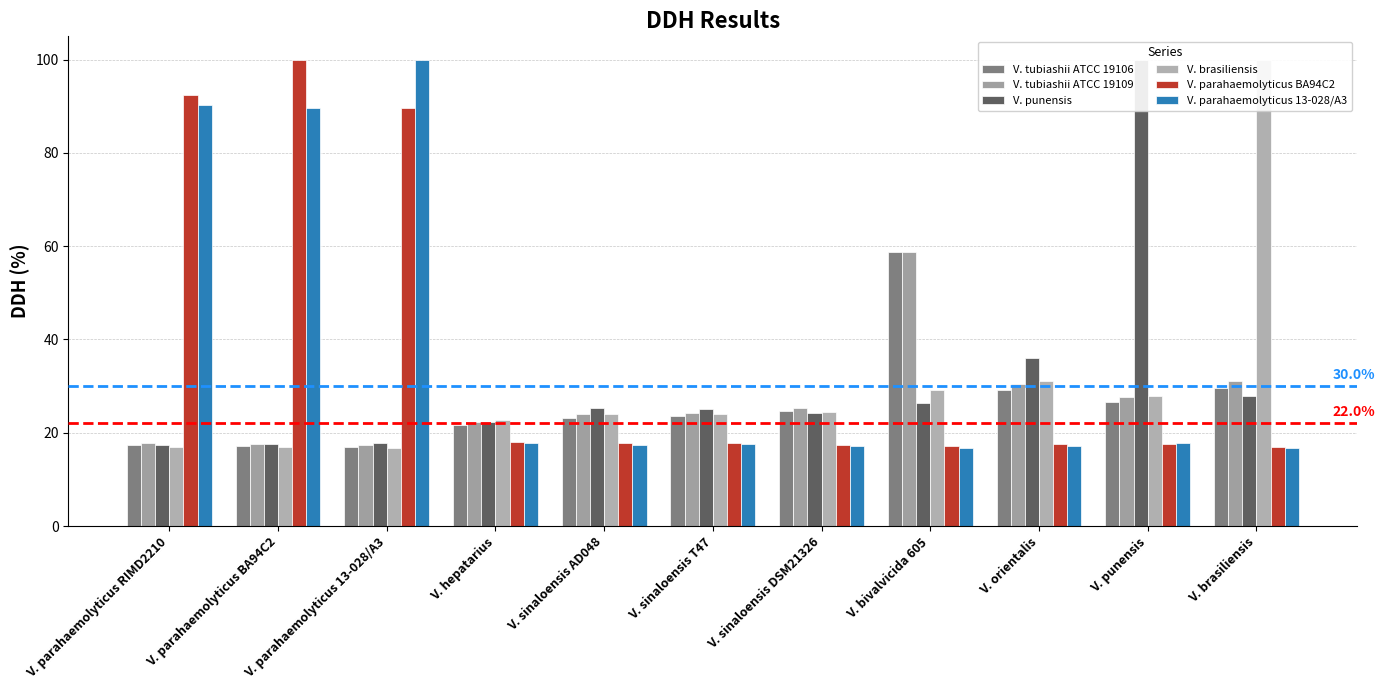

Are the bars grouped side by side (vs. stacked)?

Yes